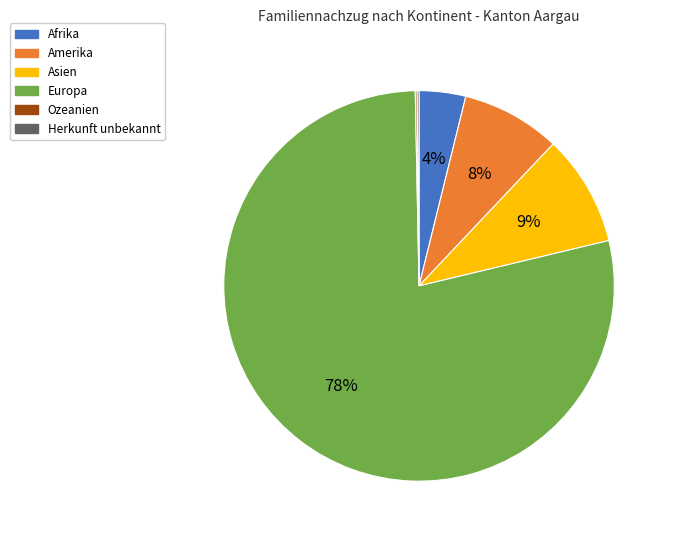

Which has a higher value, Europa or Afrika?

Europa